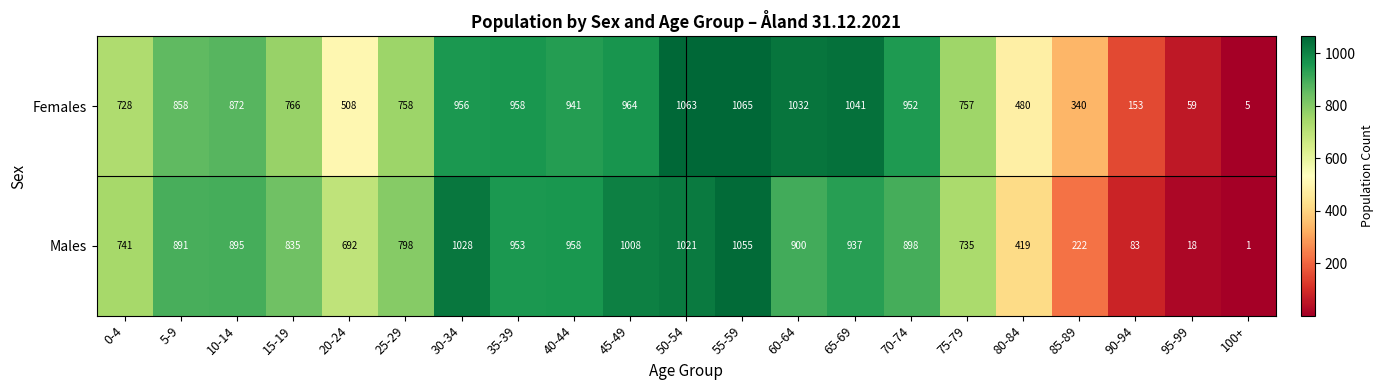

At how many categories does at least one series exceed 570?

16